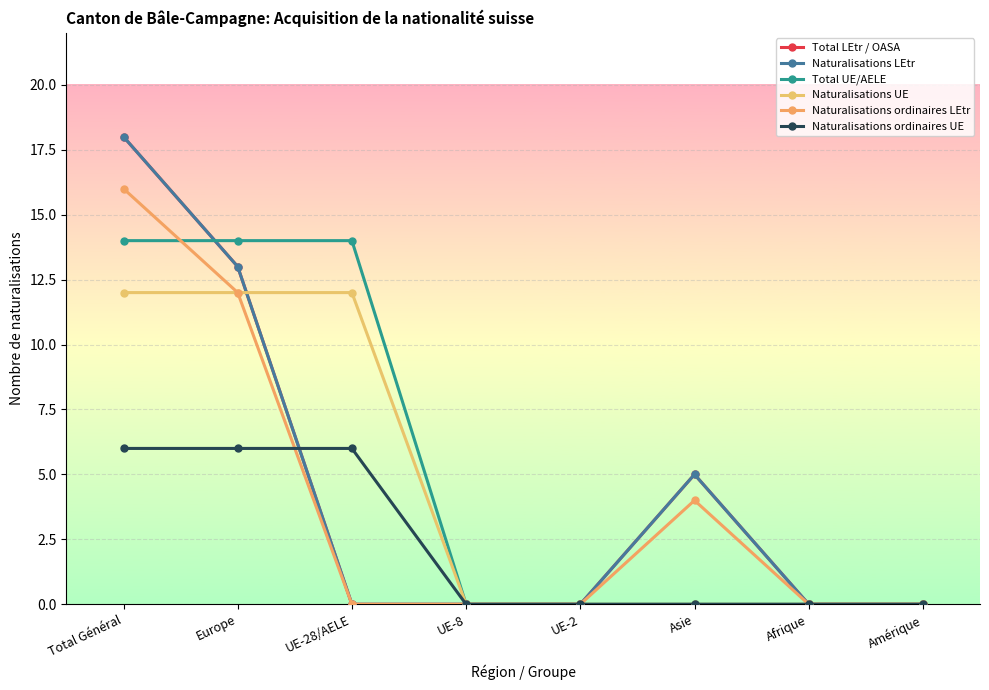

What is the difference between the second highest and second lowest values in the Total UE/AELE series?

14